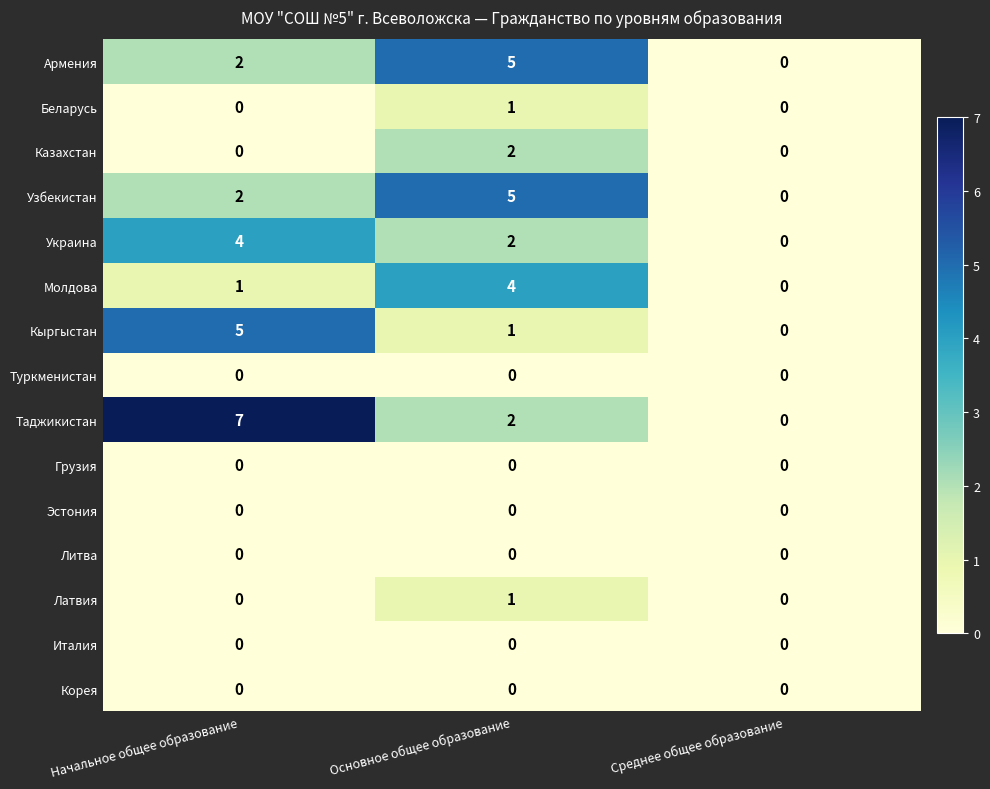

Where does the Таджикистан series first go above 2?

Начальное общее образование